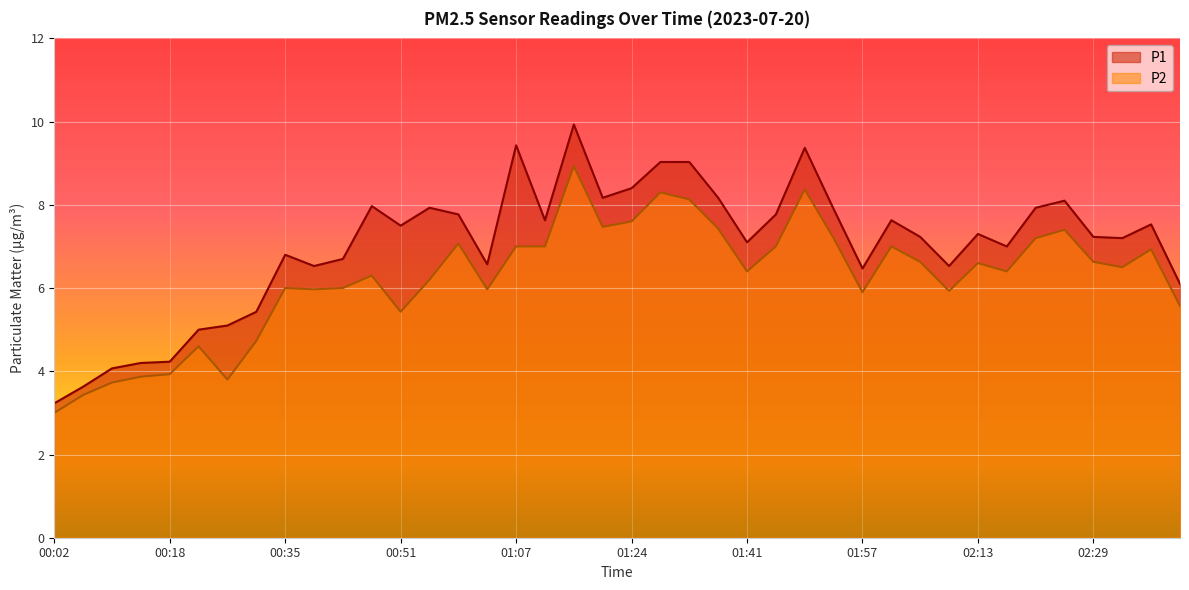

Reading left to right, what are all the values shown in this chart?

P1: 00:02=3.2	00:06=3.6	00:10=4.1	00:14=4.2	00:18=4.2	00:22=5.0	00:27=5.1	00:31=5.4	00:35=6.8	00:39=6.5	00:43=6.7	00:47=8.0	00:51=7.5	00:55=7.9	00:59=7.8	01:03=6.6	01:07=9.4	01:11=7.6	01:16=9.9	01:20=8.2	01:24=8.4	01:28=9.0	01:33=9.0	01:37=8.2	01:41=7.1	01:45=7.8	01:49=9.4	01:53=7.9	01:57=6.5	02:01=7.6	02:05=7.2	02:09=6.5	02:13=7.3	02:17=7.0	02:21=7.9	02:25=8.1	02:29=7.2	02:33=7.2	02:38=7.5	02:42=6.1
P2: 00:02=3.0	00:06=3.4	00:10=3.7	00:14=3.9	00:18=3.9	00:22=4.6	00:27=3.8	00:31=4.7	00:35=6.0	00:39=6.0	00:43=6.0	00:47=6.3	00:51=5.4	00:55=6.2	00:59=7.1	01:03=6.0	01:07=7.0	01:11=7.0	01:16=8.9	01:20=7.5	01:24=7.6	01:28=8.3	01:33=8.1	01:37=7.4	01:41=6.4	01:45=7.0	01:49=8.4	01:53=7.2	01:57=5.9	02:01=7.0	02:05=6.6	02:09=5.9	02:13=6.6	02:17=6.4	02:21=7.2	02:25=7.4	02:29=6.6	02:33=6.5	02:38=6.9	02:42=5.6